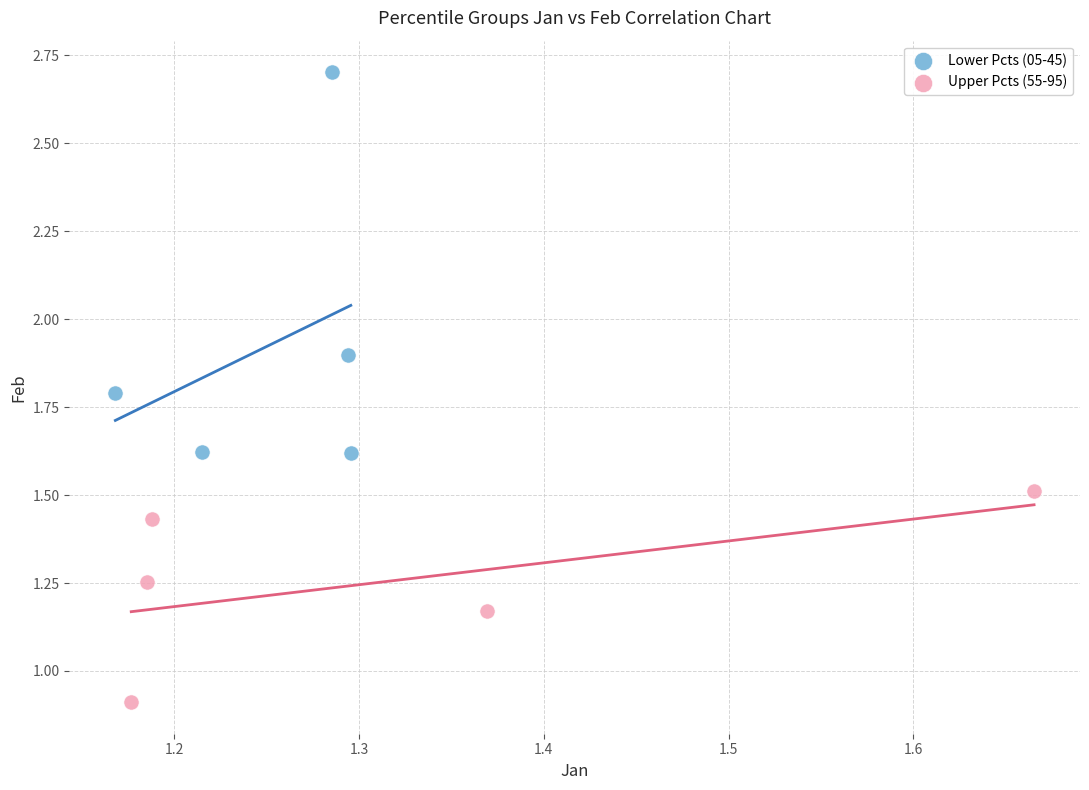

Which series contains the highest Y value?

Lower Pcts (05-45)